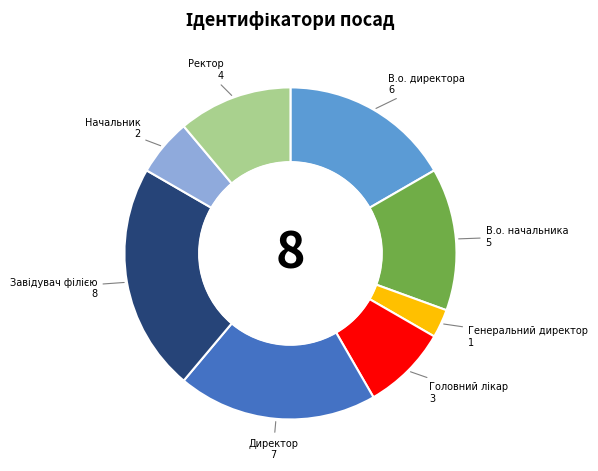

Does any single category account for the majority?

No